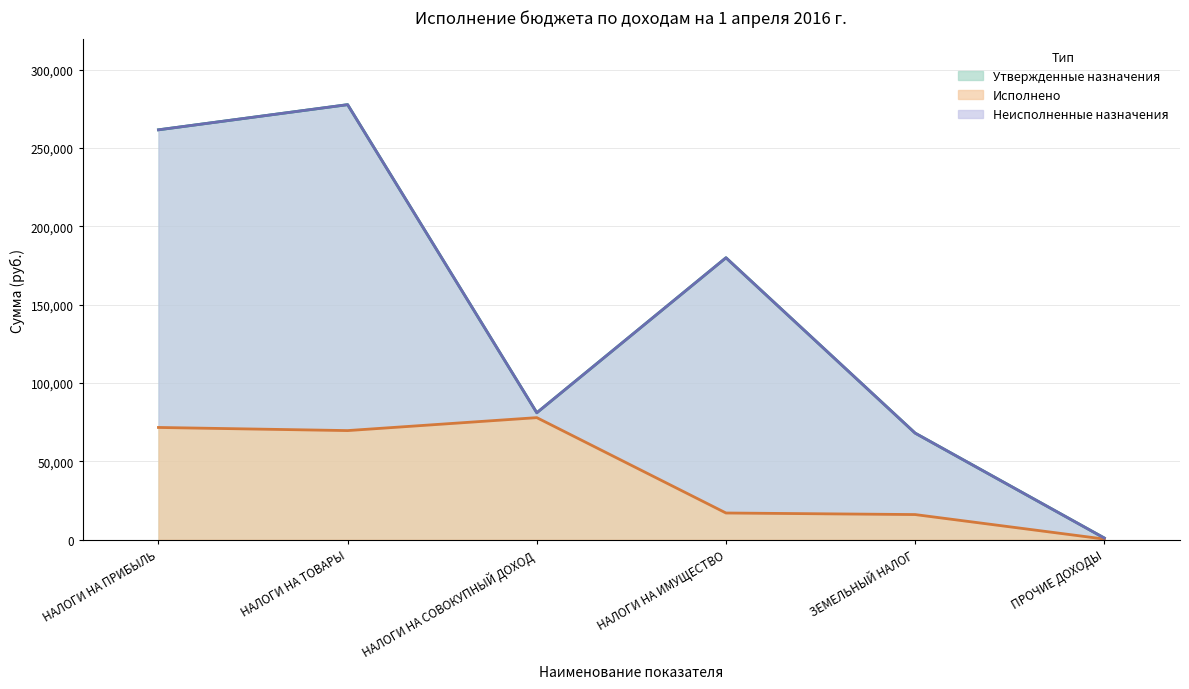

The Утвержденные назначения series shows 347795.5 at НАЛОГИ НА ПРИБЫЛЬ. True or false?

False